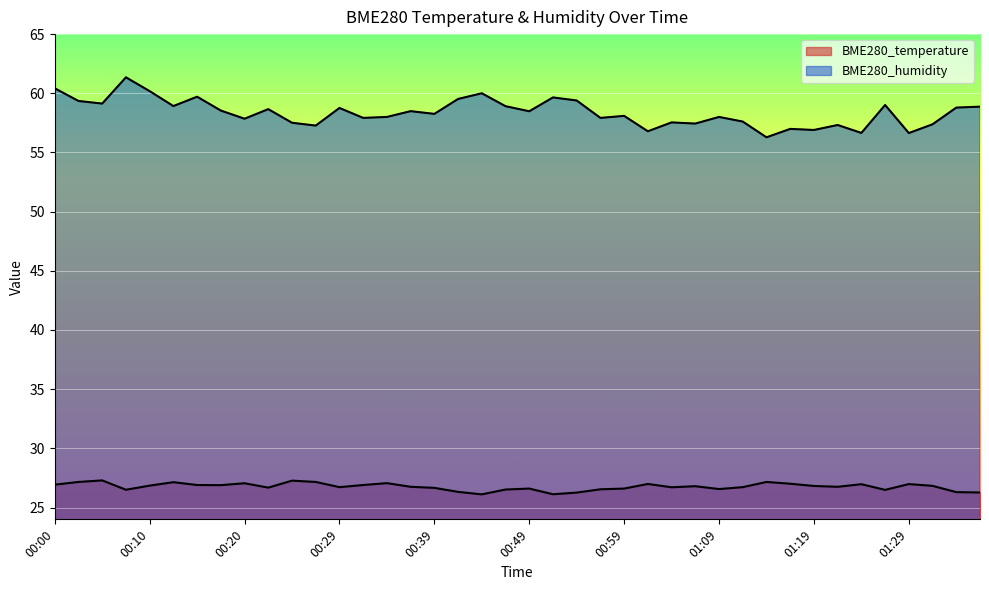

Reading left to right, transcribe all the data shown in this chart.

BME280_temperature: 00:00=26.9	00:03=27.2	00:05=27.3	00:07=26.5	00:10=26.9	00:12=27.1	00:15=26.9	00:17=26.9	00:20=27.1	00:22=26.7	00:24=27.3	00:27=27.2	00:29=26.7	00:32=26.9	00:34=27.1	00:37=26.8	00:39=26.7	00:41=26.3	00:44=26.1	00:46=26.5	00:49=26.6	00:51=26.1	00:54=26.3	00:56=26.5	00:59=26.6	01:01=27.0	01:04=26.7	01:06=26.8	01:09=26.6	01:11=26.7	01:14=27.2	01:16=27.0	01:19=26.8	01:21=26.8	01:24=27.0	01:26=26.5	01:29=27.0	01:31=26.8	01:34=26.3	01:37=26.3
BME280_humidity: 00:00=60.4	00:03=59.4	00:05=59.1	00:07=61.4	00:10=60.2	00:12=58.9	00:15=59.7	00:17=58.5	00:20=57.9	00:22=58.7	00:24=57.5	00:27=57.3	00:29=58.8	00:32=57.9	00:34=58.0	00:37=58.5	00:39=58.3	00:41=59.5	00:44=60.0	00:46=58.9	00:49=58.5	00:51=59.6	00:54=59.4	00:56=57.9	00:59=58.1	01:01=56.8	01:04=57.5	01:06=57.4	01:09=58.0	01:11=57.6	01:14=56.3	01:16=57.0	01:19=56.9	01:21=57.3	01:24=56.6	01:26=59.0	01:29=56.6	01:31=57.4	01:34=58.8	01:37=58.9